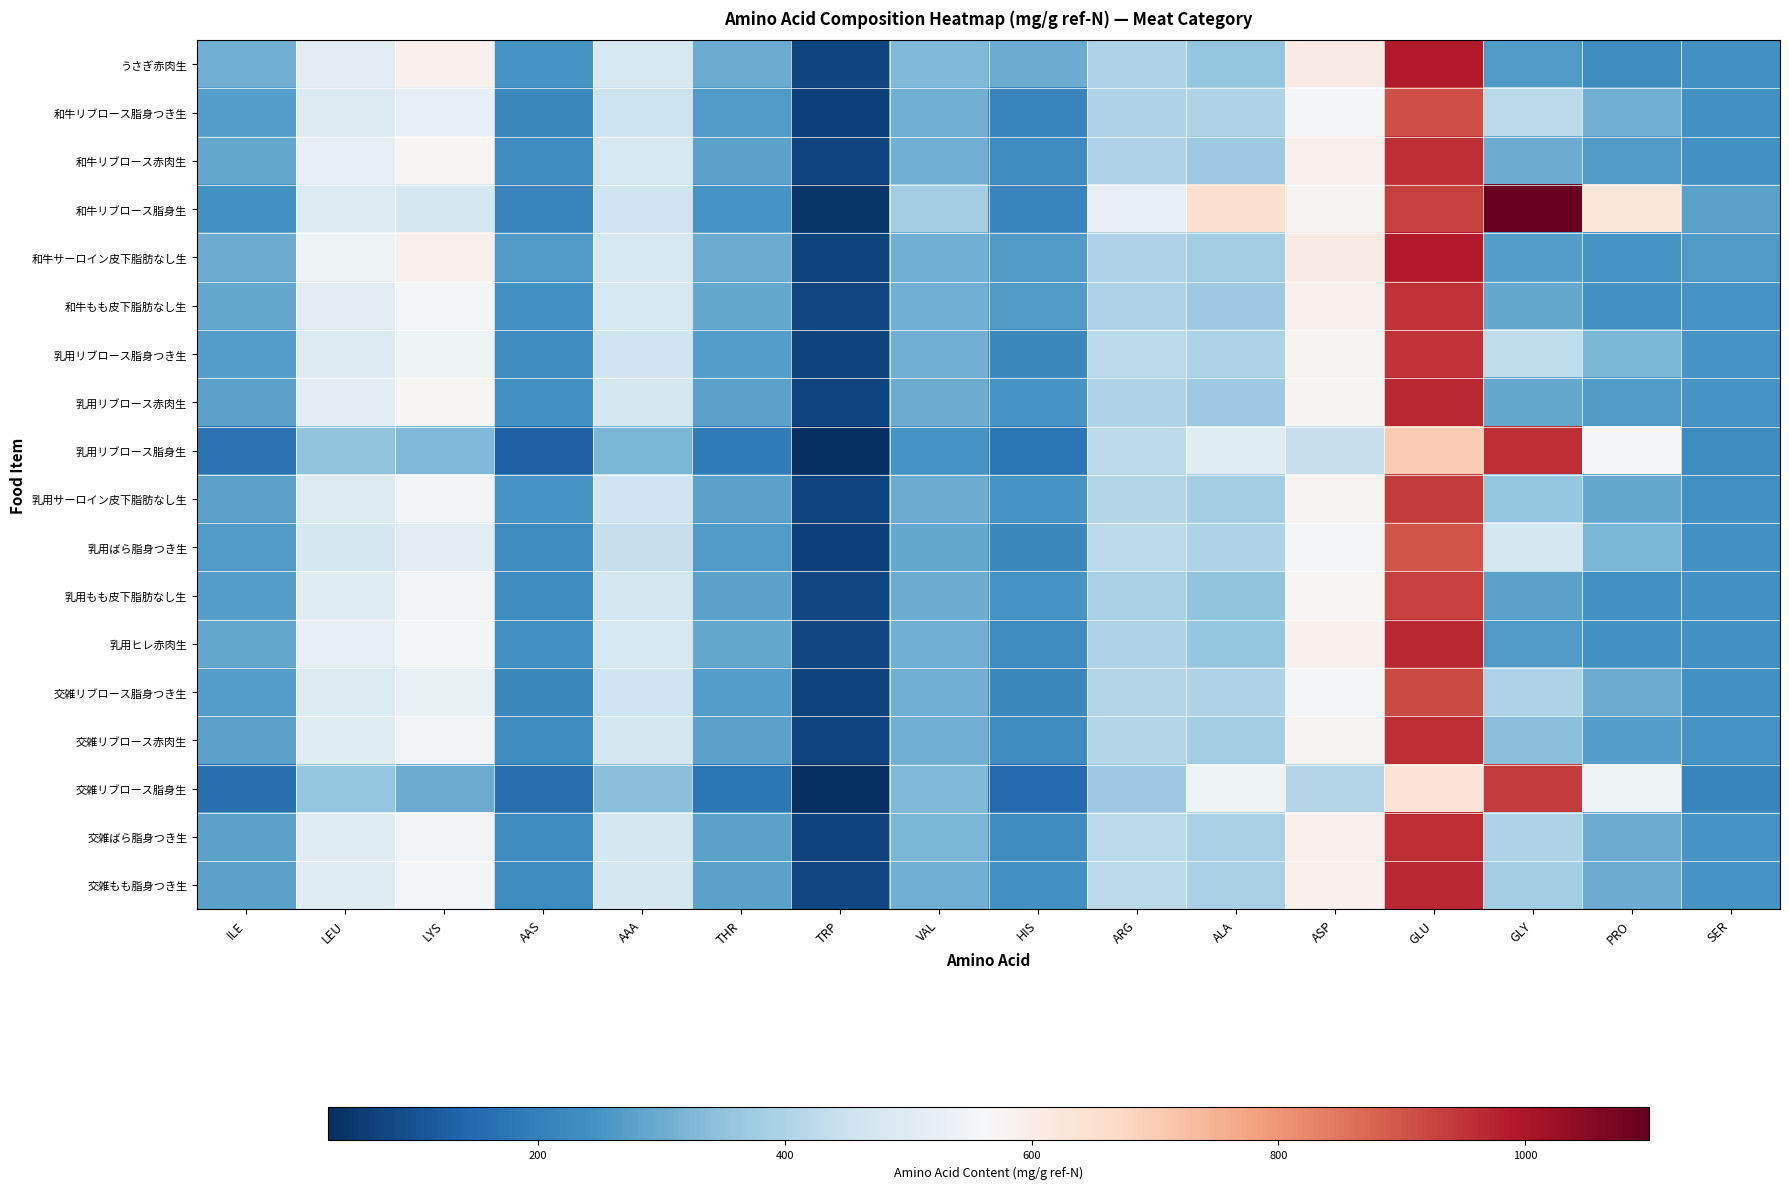

What is the minimum value shown in the chart?

30